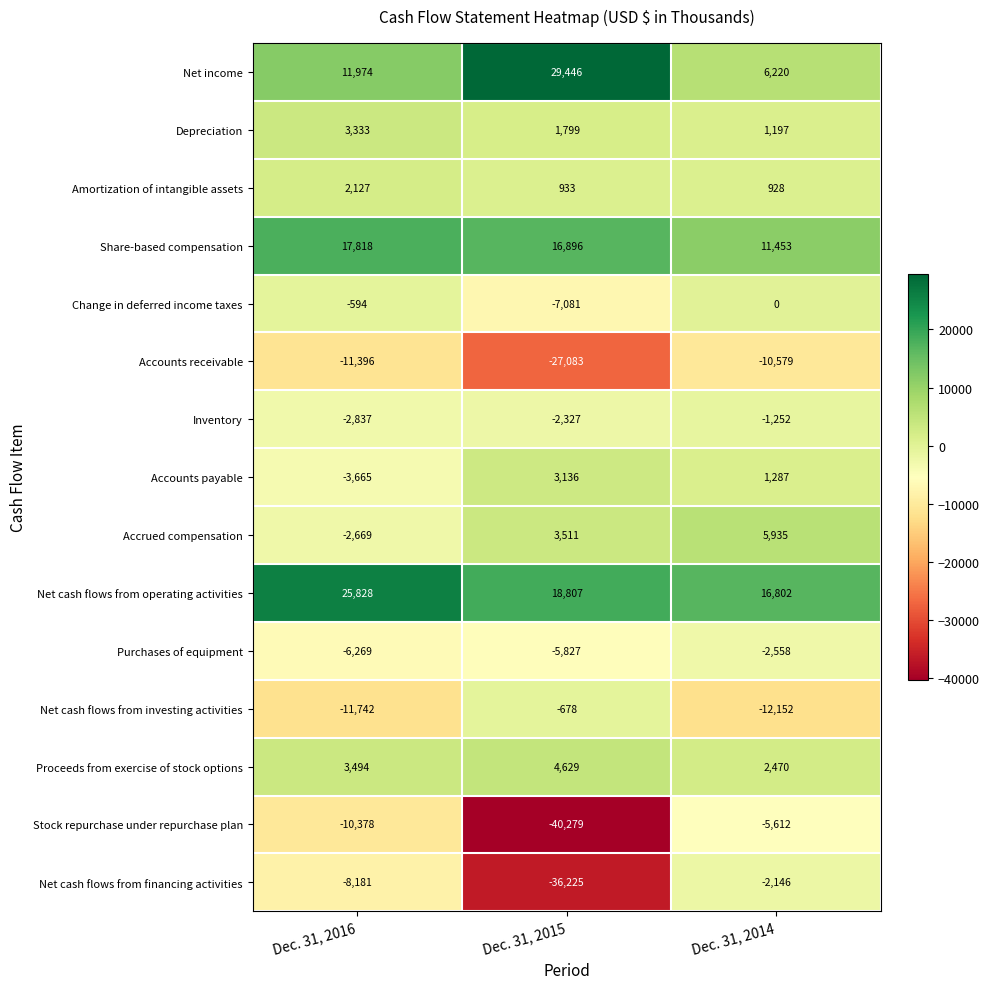

What is the total value across all series at Dec. 31, 2014?

11993